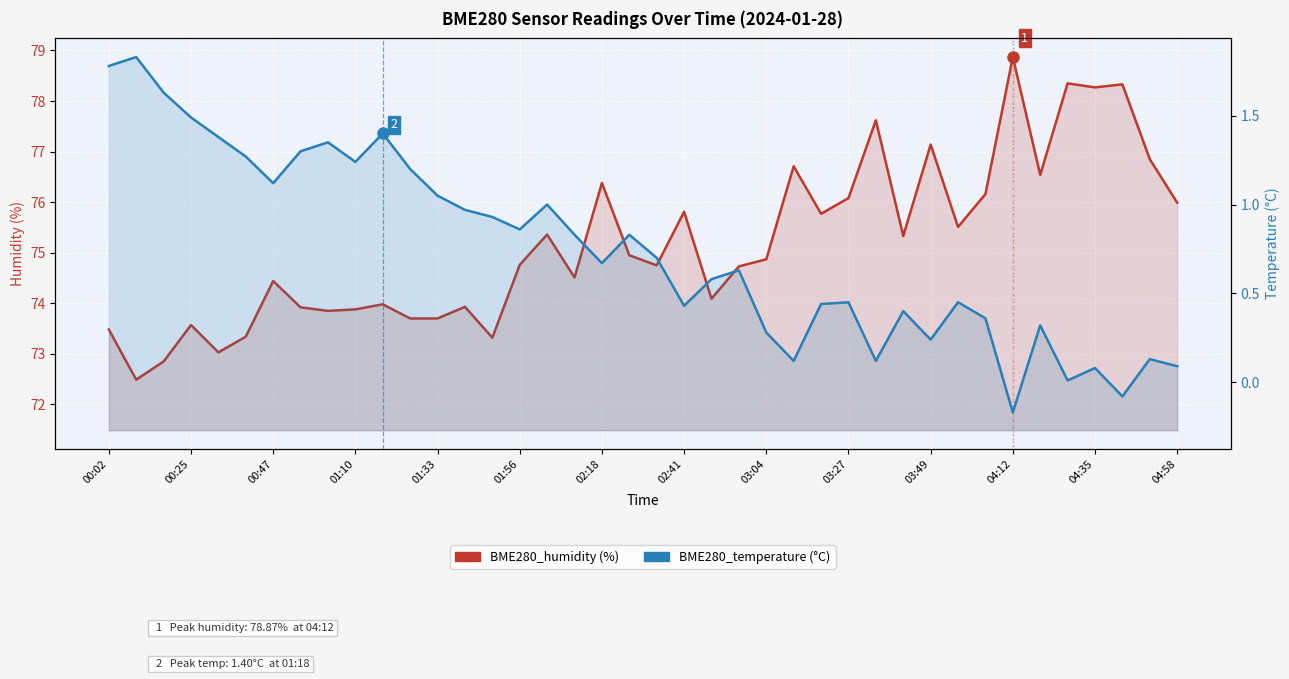

What is the value of the BME280_humidity point at the 19th from the left?

76.4